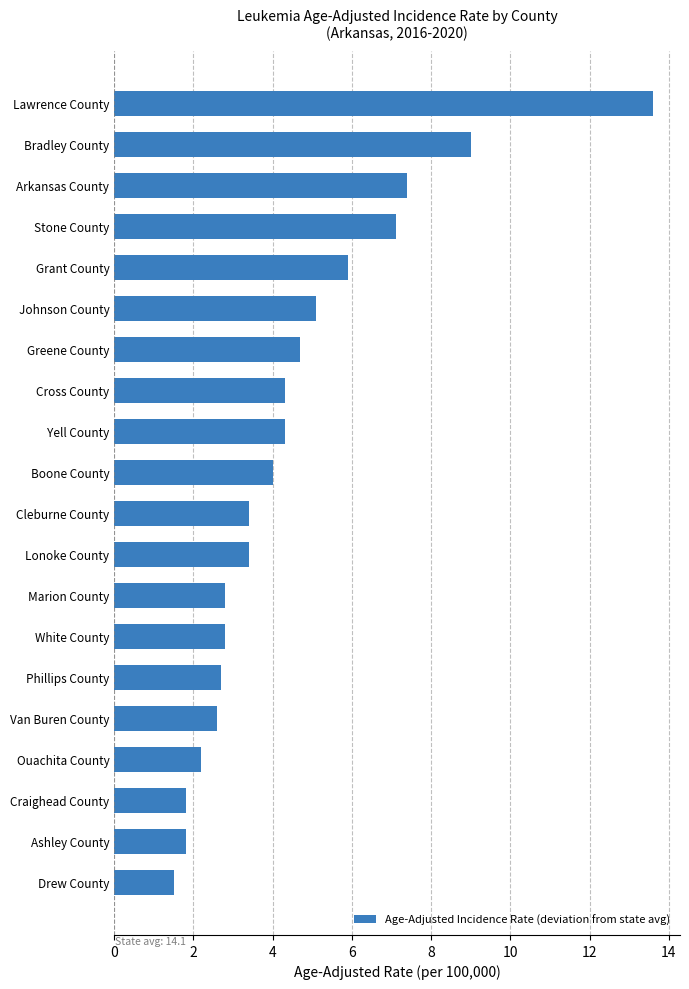

What is the difference between the maximum and minimum values?

12.1